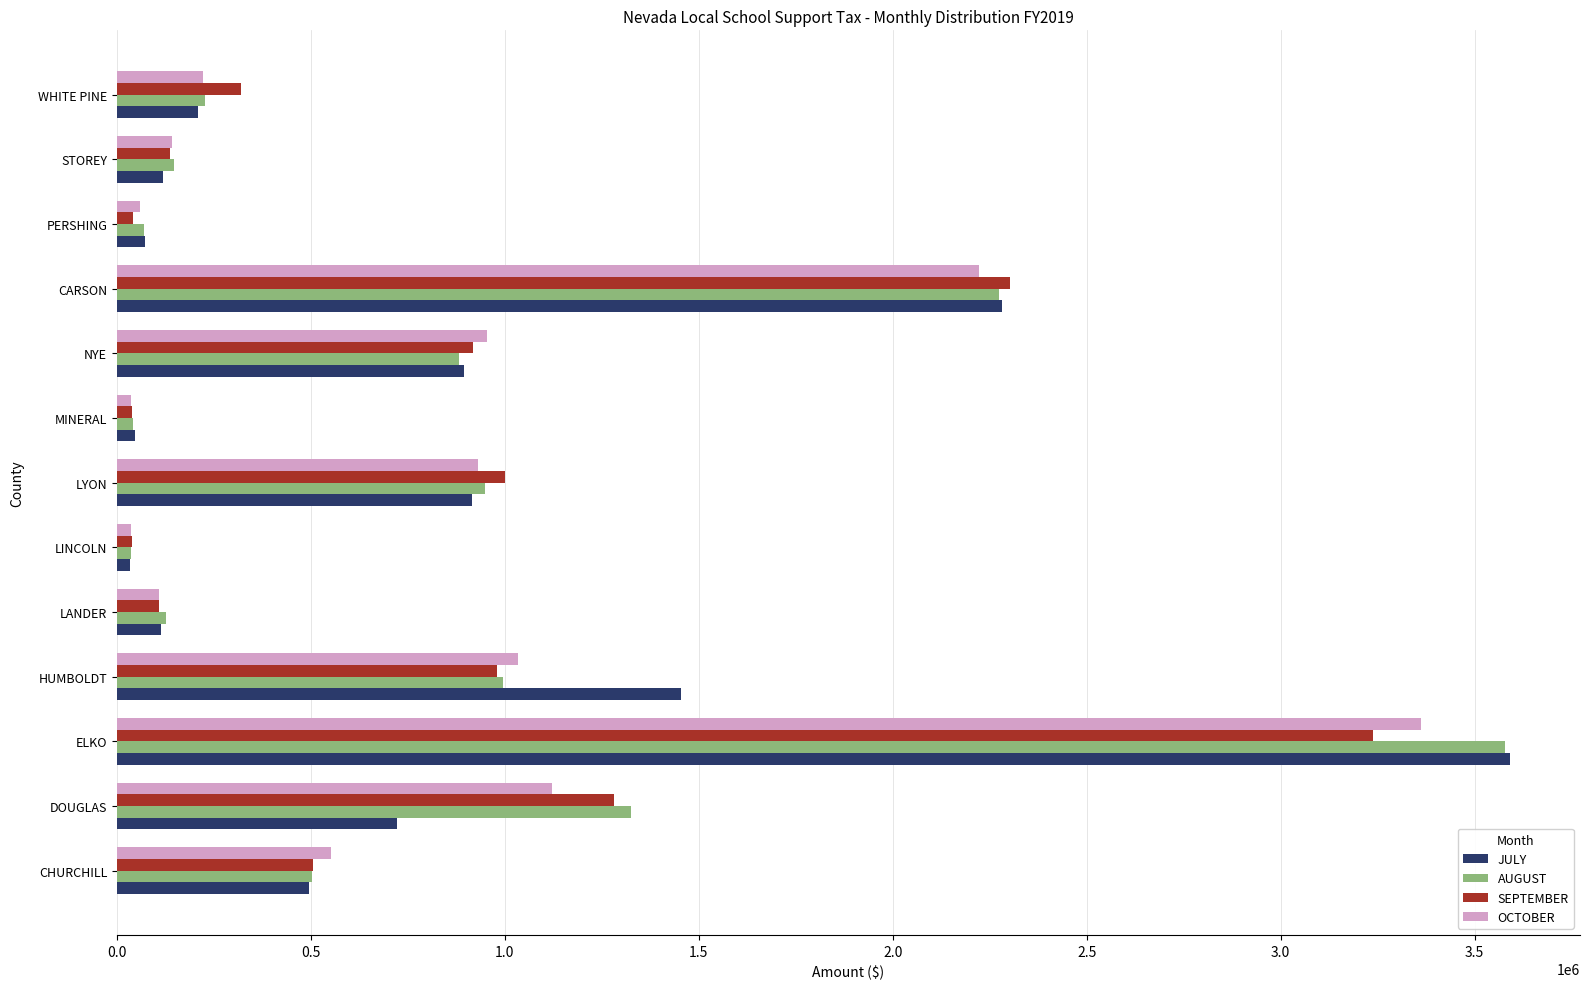

What is the difference between the maximum and minimum values in the OCTOBER series?

3326130.9